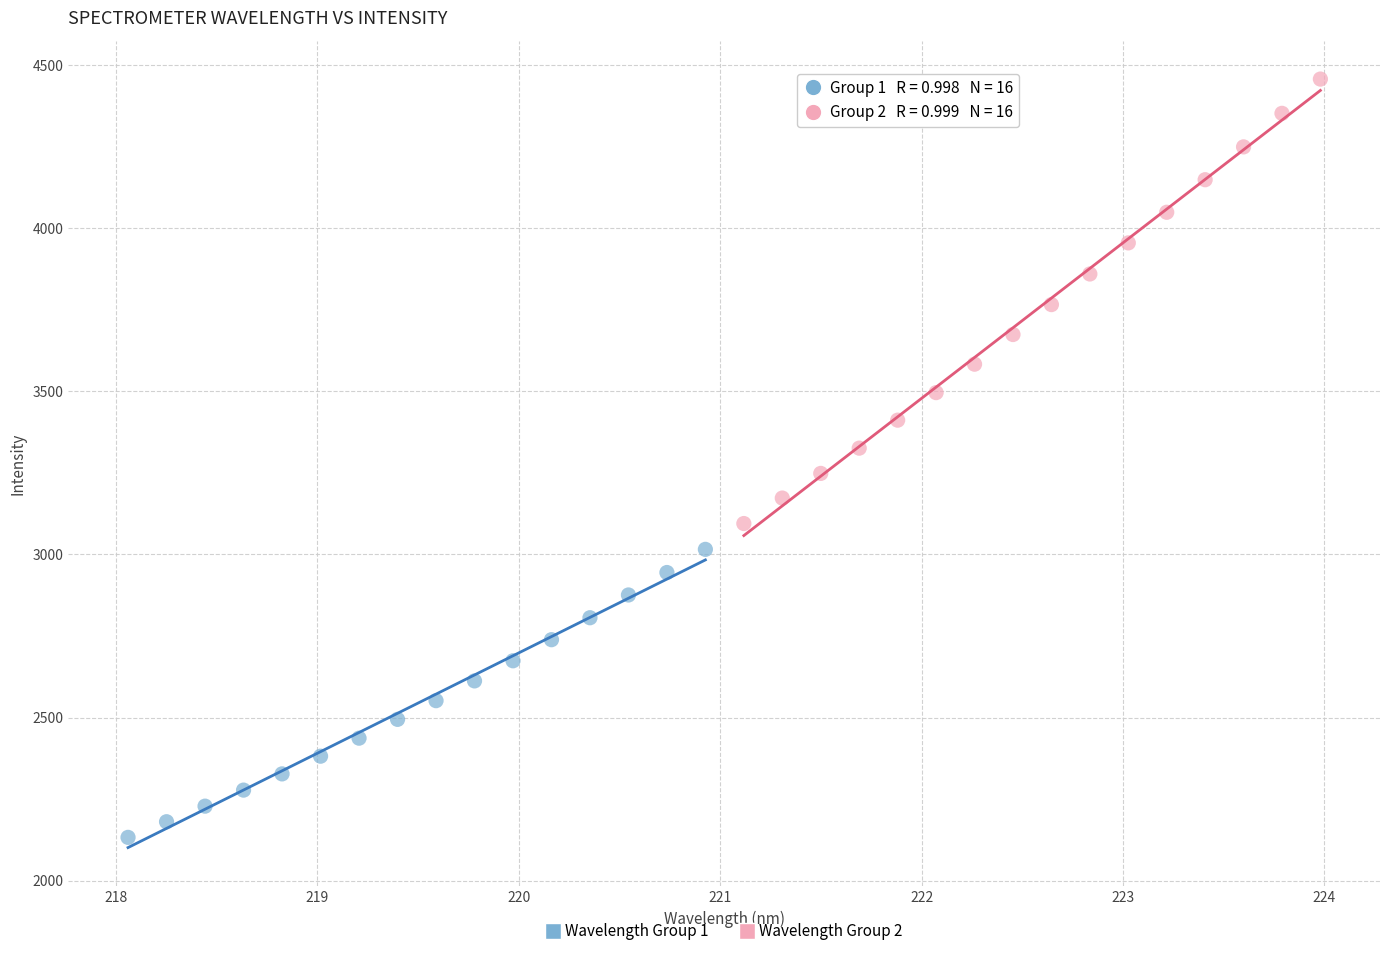

Which series contains the lowest Y value?

Wavelength Group 1